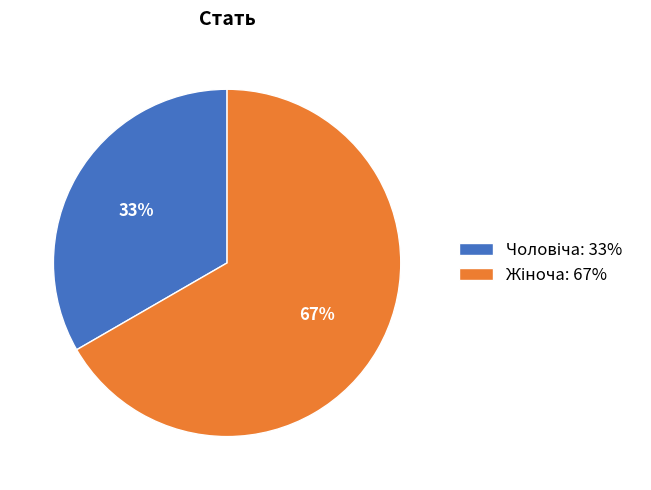

Is there a majority slice in this chart?

Yes